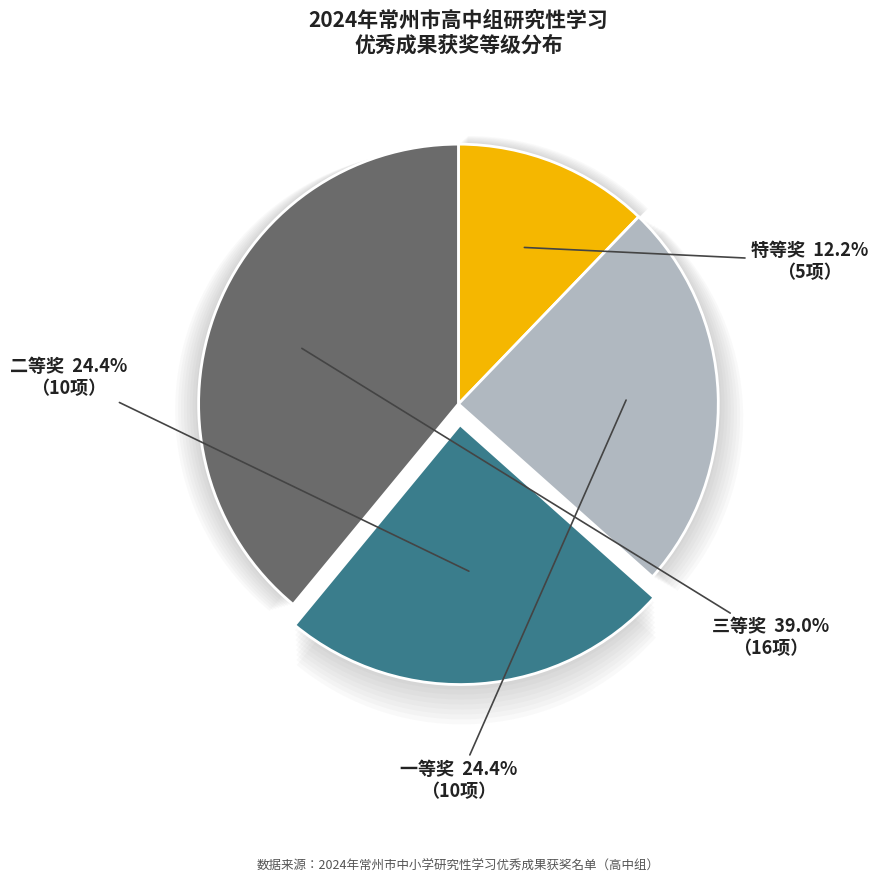

To the nearest percent, what is the difference between the largest and smallest slice percentages?

74%